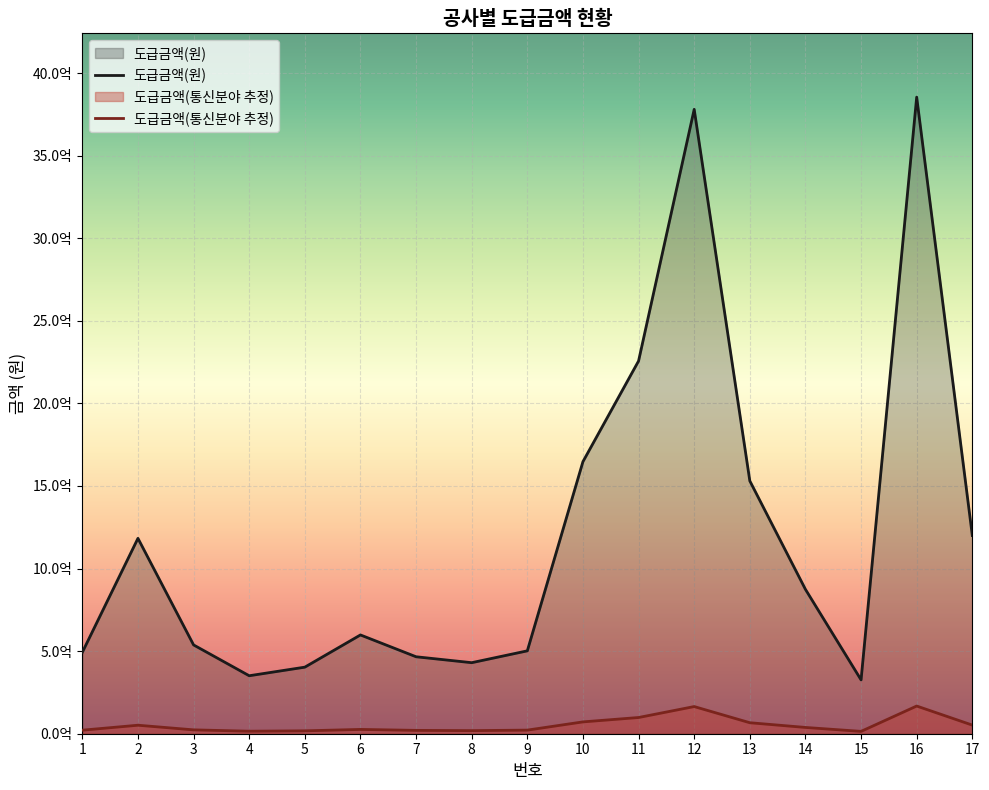

In 도급금액(통신분야 추정), how many points are lower than both neighbors (excluding endpoints)?

3